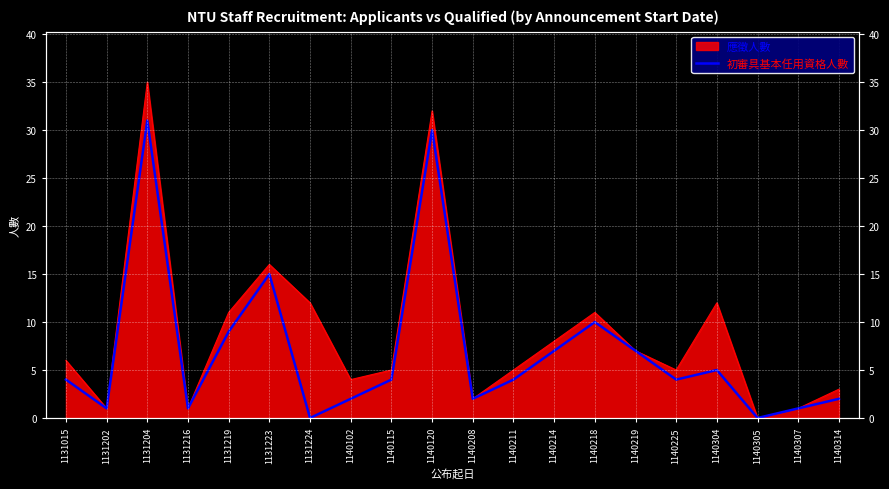

Which category has the lowest value across all series?

1131224